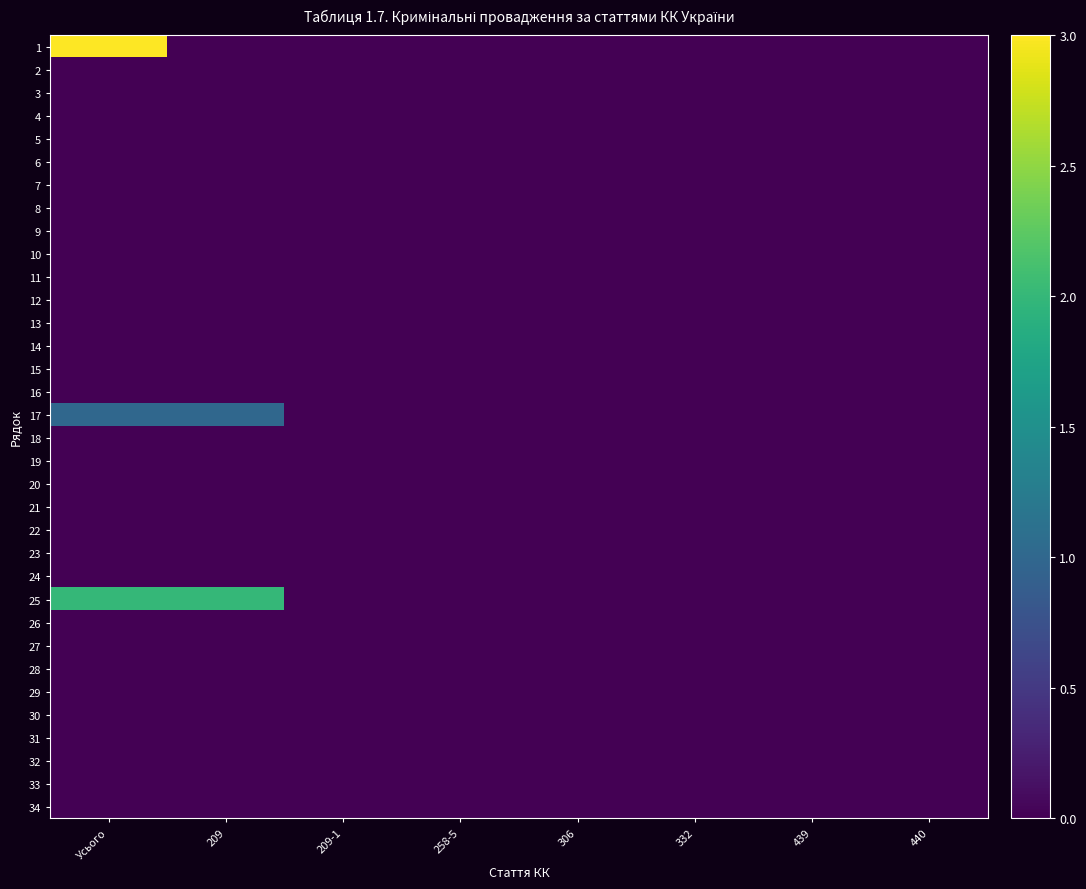

Reading right to left, what are all the values shown in this chart?

1: 440=0	439=0	332=0	306=0	258-5=0	209-1=0	209=0	Усього=3
2: 440=0	439=0	332=0	306=0	258-5=0	209-1=0	209=0	Усього=0
3: 440=0	439=0	332=0	306=0	258-5=0	209-1=0	209=0	Усього=0
4: 440=0	439=0	332=0	306=0	258-5=0	209-1=0	209=0	Усього=0
5: 440=0	439=0	332=0	306=0	258-5=0	209-1=0	209=0	Усього=0
6: 440=0	439=0	332=0	306=0	258-5=0	209-1=0	209=0	Усього=0
7: 440=0	439=0	332=0	306=0	258-5=0	209-1=0	209=0	Усього=0
8: 440=0	439=0	332=0	306=0	258-5=0	209-1=0	209=0	Усього=0
9: 440=0	439=0	332=0	306=0	258-5=0	209-1=0	209=0	Усього=0
10: 440=0	439=0	332=0	306=0	258-5=0	209-1=0	209=0	Усього=0
11: 440=0	439=0	332=0	306=0	258-5=0	209-1=0	209=0	Усього=0
12: 440=0	439=0	332=0	306=0	258-5=0	209-1=0	209=0	Усього=0
13: 440=0	439=0	332=0	306=0	258-5=0	209-1=0	209=0	Усього=0
14: 440=0	439=0	332=0	306=0	258-5=0	209-1=0	209=0	Усього=0
15: 440=0	439=0	332=0	306=0	258-5=0	209-1=0	209=0	Усього=0
16: 440=0	439=0	332=0	306=0	258-5=0	209-1=0	209=0	Усього=0
17: 440=0	439=0	332=0	306=0	258-5=0	209-1=0	209=1	Усього=1
18: 440=0	439=0	332=0	306=0	258-5=0	209-1=0	209=0	Усього=0
19: 440=0	439=0	332=0	306=0	258-5=0	209-1=0	209=0	Усього=0
20: 440=0	439=0	332=0	306=0	258-5=0	209-1=0	209=0	Усього=0
21: 440=0	439=0	332=0	306=0	258-5=0	209-1=0	209=0	Усього=0
22: 440=0	439=0	332=0	306=0	258-5=0	209-1=0	209=0	Усього=0
23: 440=0	439=0	332=0	306=0	258-5=0	209-1=0	209=0	Усього=0
24: 440=0	439=0	332=0	306=0	258-5=0	209-1=0	209=0	Усього=0
25: 440=0	439=0	332=0	306=0	258-5=0	209-1=0	209=2	Усього=2
26: 440=0	439=0	332=0	306=0	258-5=0	209-1=0	209=0	Усього=0
27: 440=0	439=0	332=0	306=0	258-5=0	209-1=0	209=0	Усього=0
28: 440=0	439=0	332=0	306=0	258-5=0	209-1=0	209=0	Усього=0
29: 440=0	439=0	332=0	306=0	258-5=0	209-1=0	209=0	Усього=0
30: 440=0	439=0	332=0	306=0	258-5=0	209-1=0	209=0	Усього=0
31: 440=0	439=0	332=0	306=0	258-5=0	209-1=0	209=0	Усього=0
32: 440=0	439=0	332=0	306=0	258-5=0	209-1=0	209=0	Усього=0
33: 440=0	439=0	332=0	306=0	258-5=0	209-1=0	209=0	Усього=0
34: 440=0	439=0	332=0	306=0	258-5=0	209-1=0	209=0	Усього=0